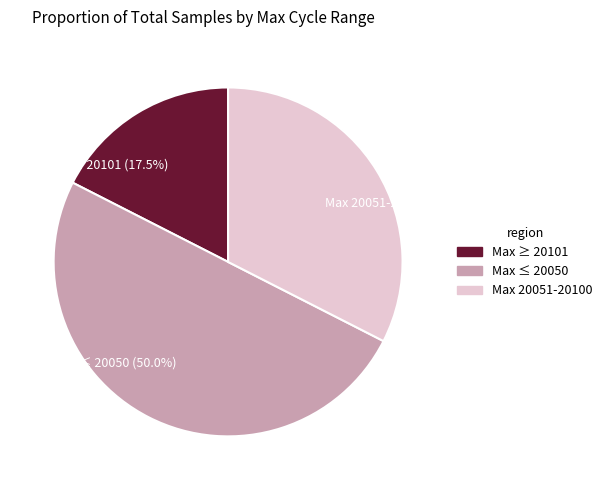

Rank the categories by value from highest to lowest.

Max ≤ 20050 (50.0%), Max 20051-20100 (32.5%), Max ≥ 20101 (17.5%)